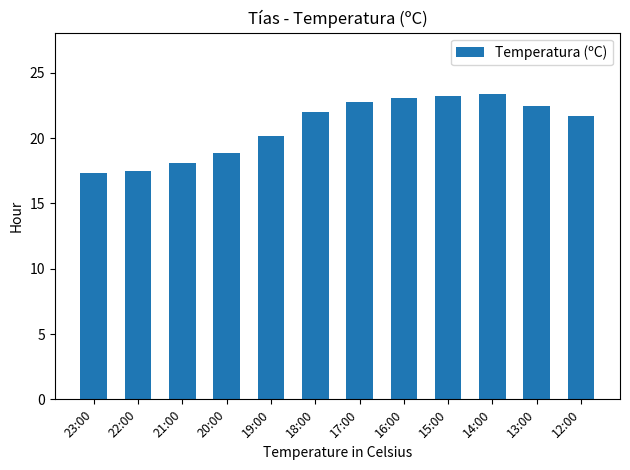

What is the change in value from 23:00 to 15:00?

+5.9